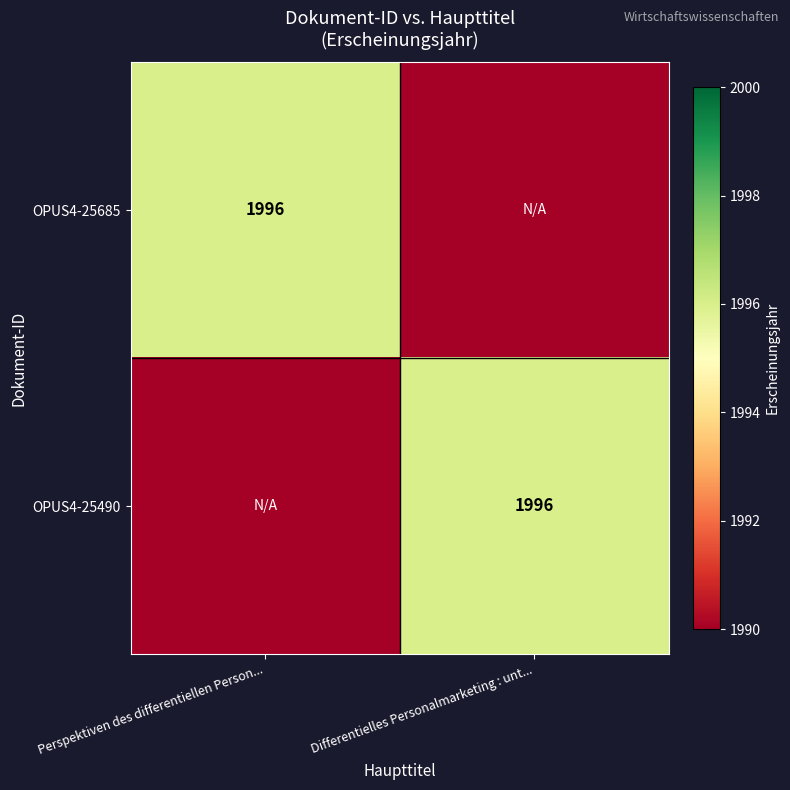

The value of OPUS4-25685 at Perspektiven des differentiellen Person... is 1996. True or false?

True